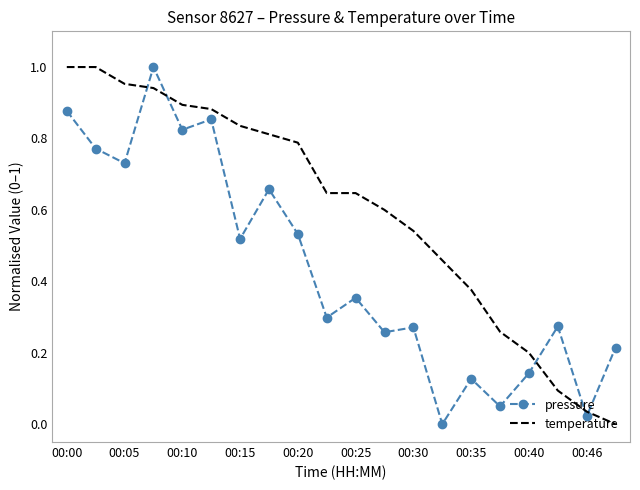

List the series in order of their overall mean, highest first.

temperature, pressure